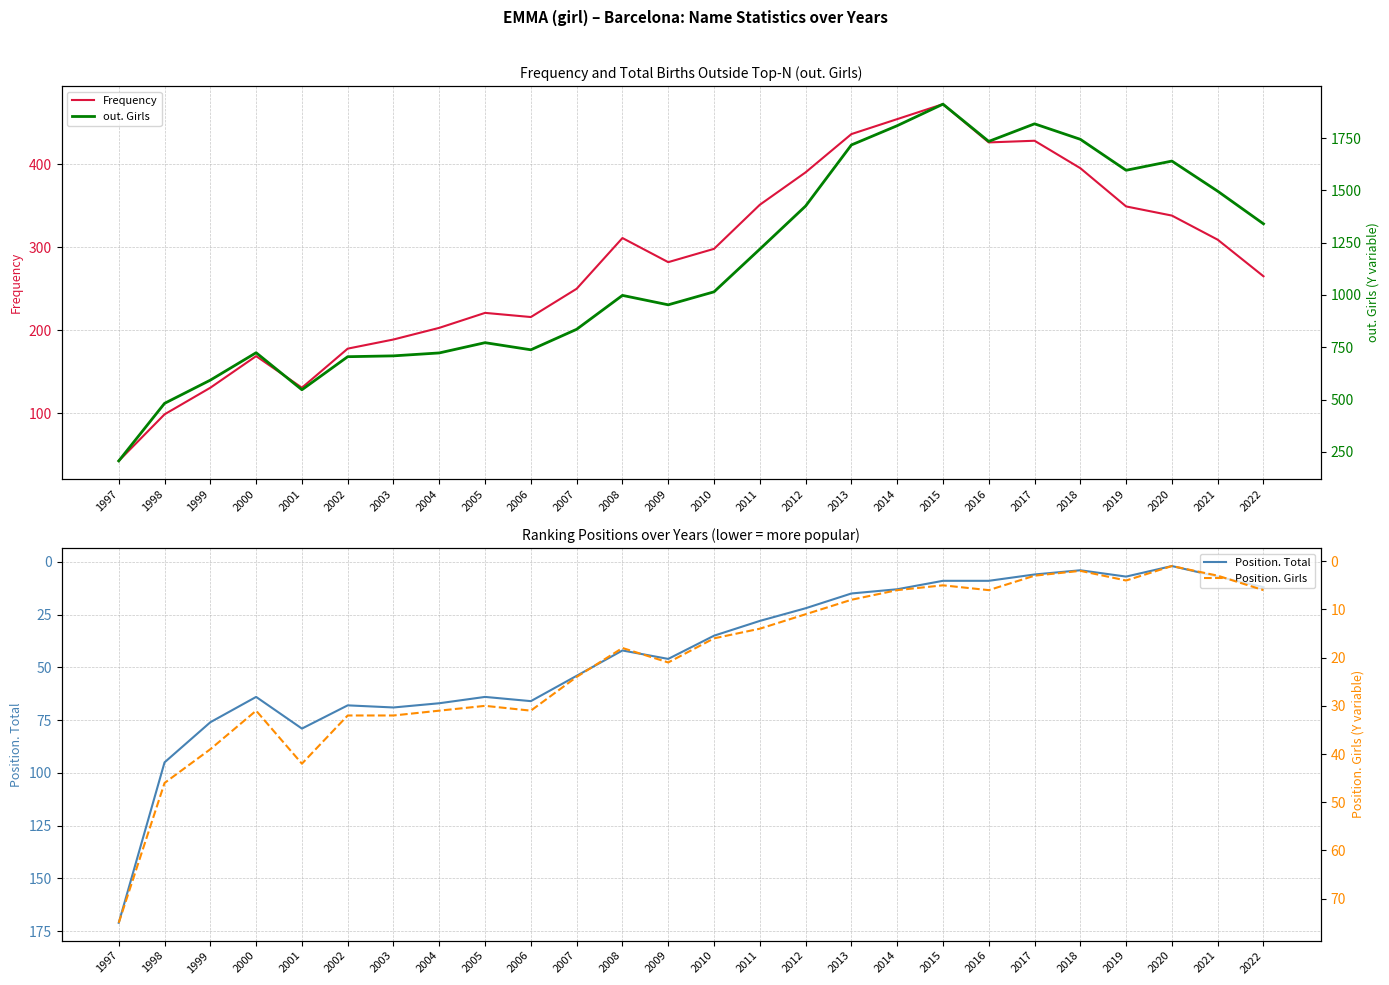

Reading left to right, transcribe all the data shown in this chart.

Frequency: 43	99	131	169	131	178	189	203	221	216	250	311	282	298	351	390	436	454	472	426	428	395	349	338	309	265
Position. Total: 171	95	76	64	79	68	69	67	64	66	54	42	46	35	28	22	15	13	9	9	6	4	7	2	7	12
out. Girls: 207	482	593	724	547	705	709	723	772	738	836	998	953	1015	1219	1425	1717	1809	1912	1734	1818	1744	1596	1640	1496	1340
Position. Girls: 75	46	39	31	42	32	32	31	30	31	24	18	21	16	14	11	8	6	5	6	3	2	4	1	3	6